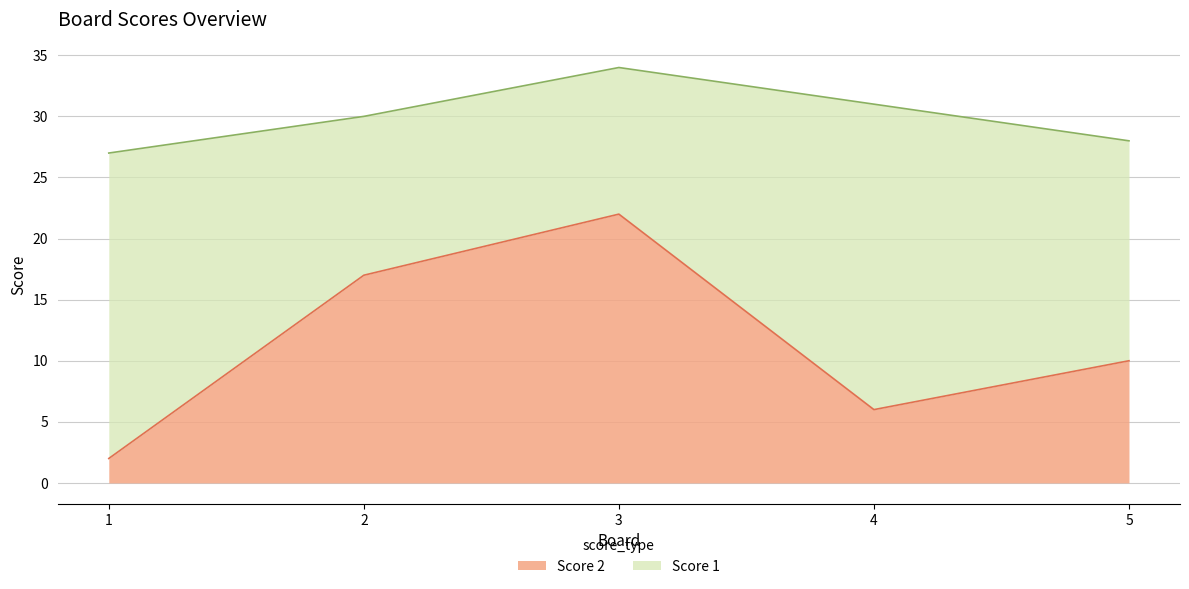

The chart shows a value of 8 at 4. True or false?

False